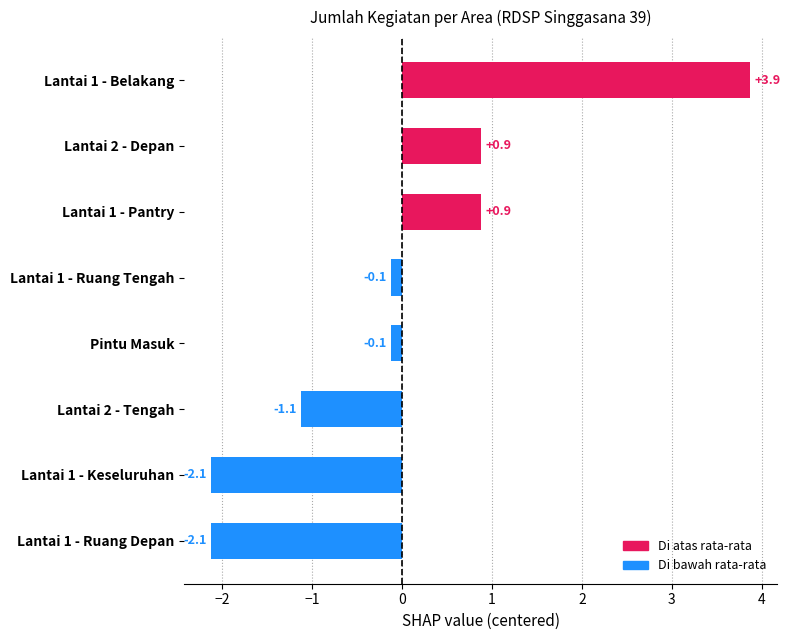

How many values exceed 0?

3